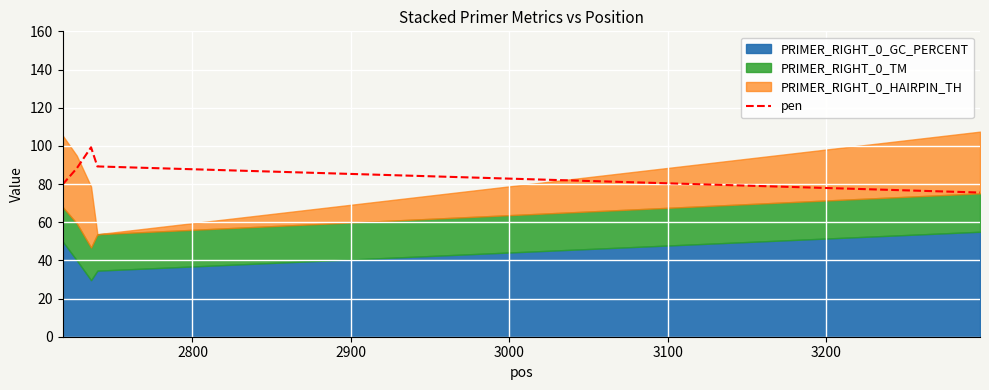

What is the highest value of the pen series?

99.2